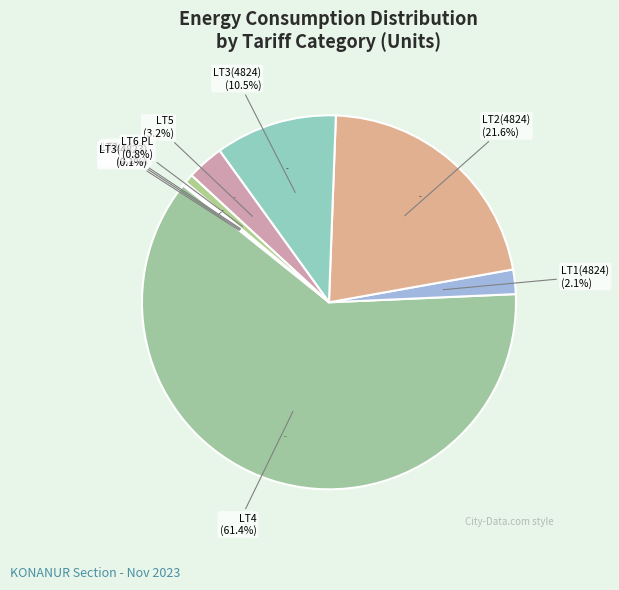

What is the largest slice in the pie chart?

LT4 Total